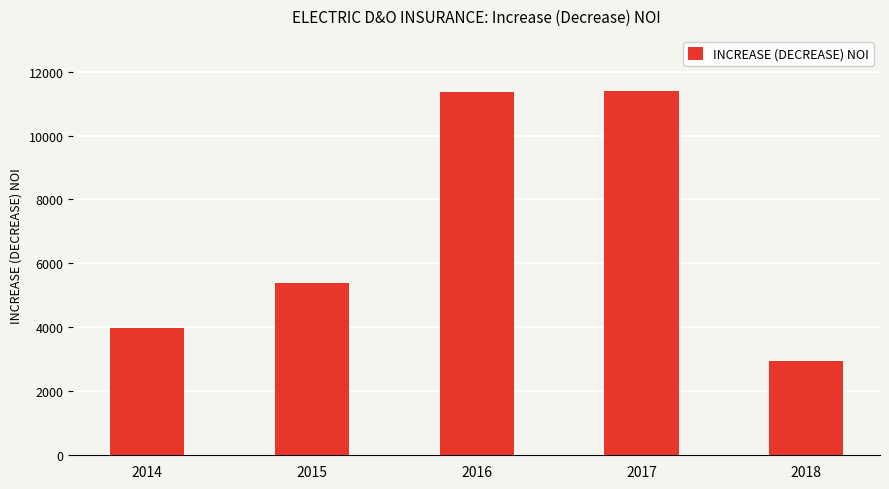

Between 2015 and 2018, which is larger?

2015